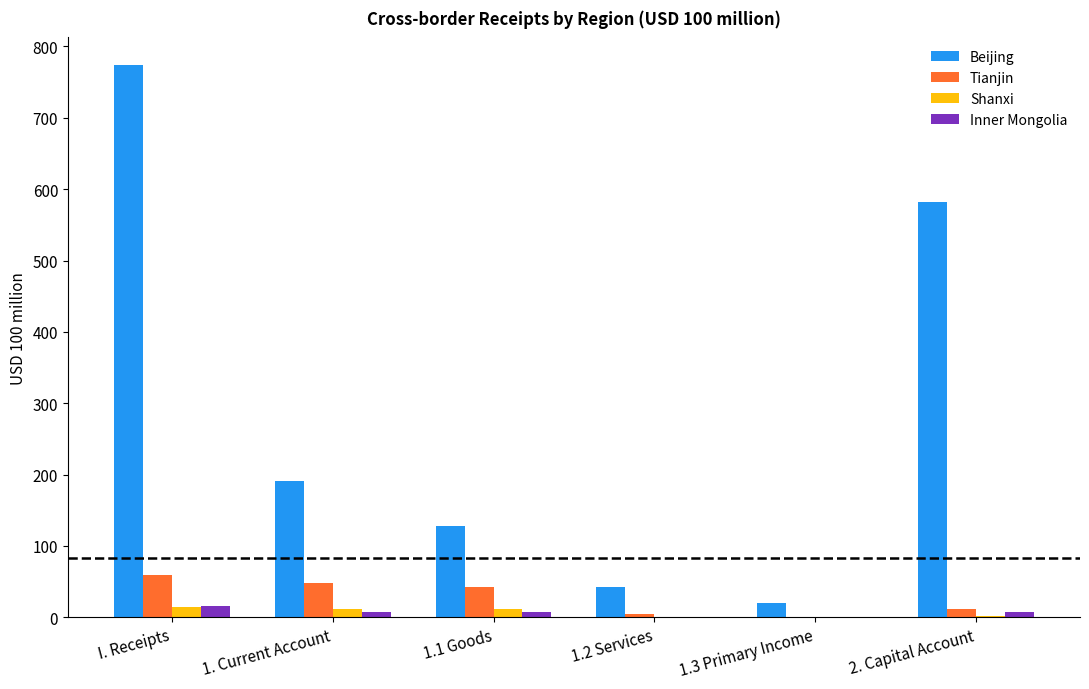

What is the maximum value shown in the chart?

774.0